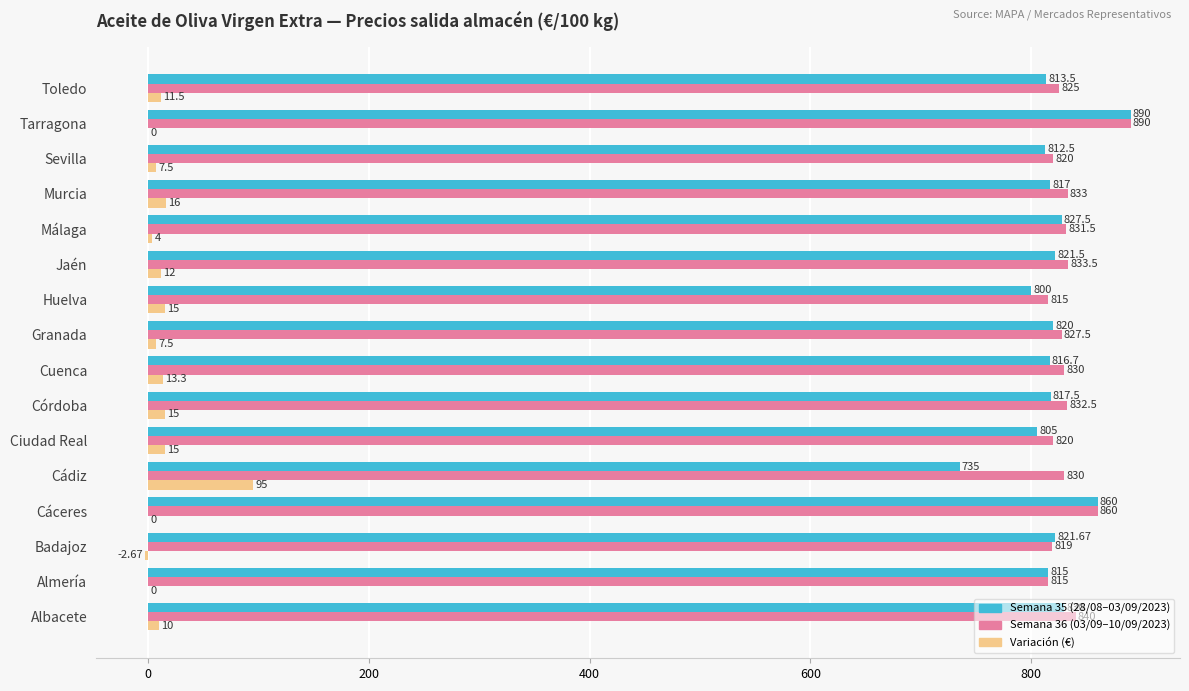

What is the total value across all series at Córdoba?

1665.0